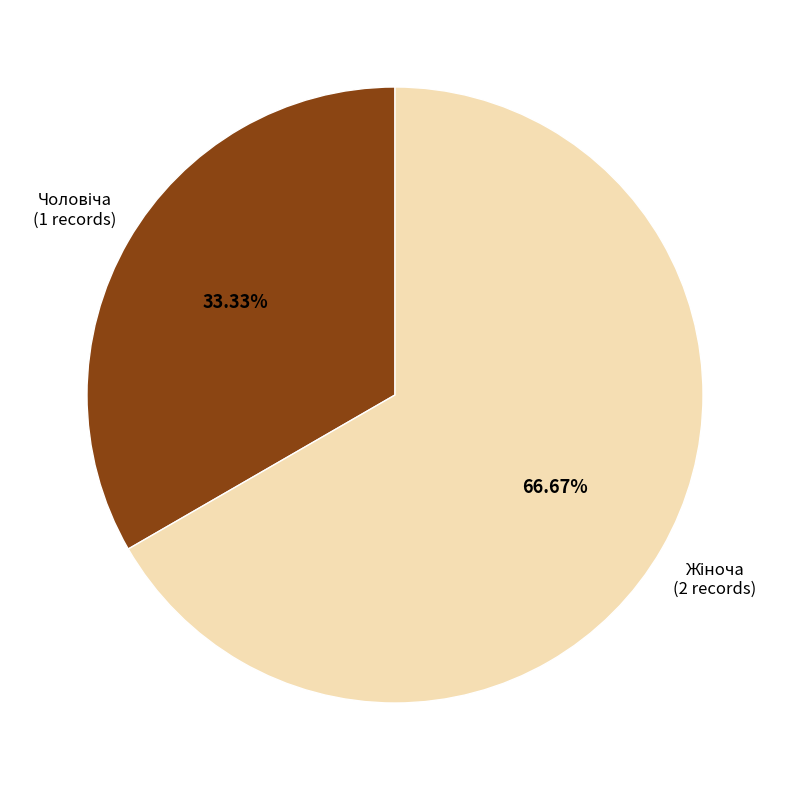

Is there a majority slice in this chart?

Yes